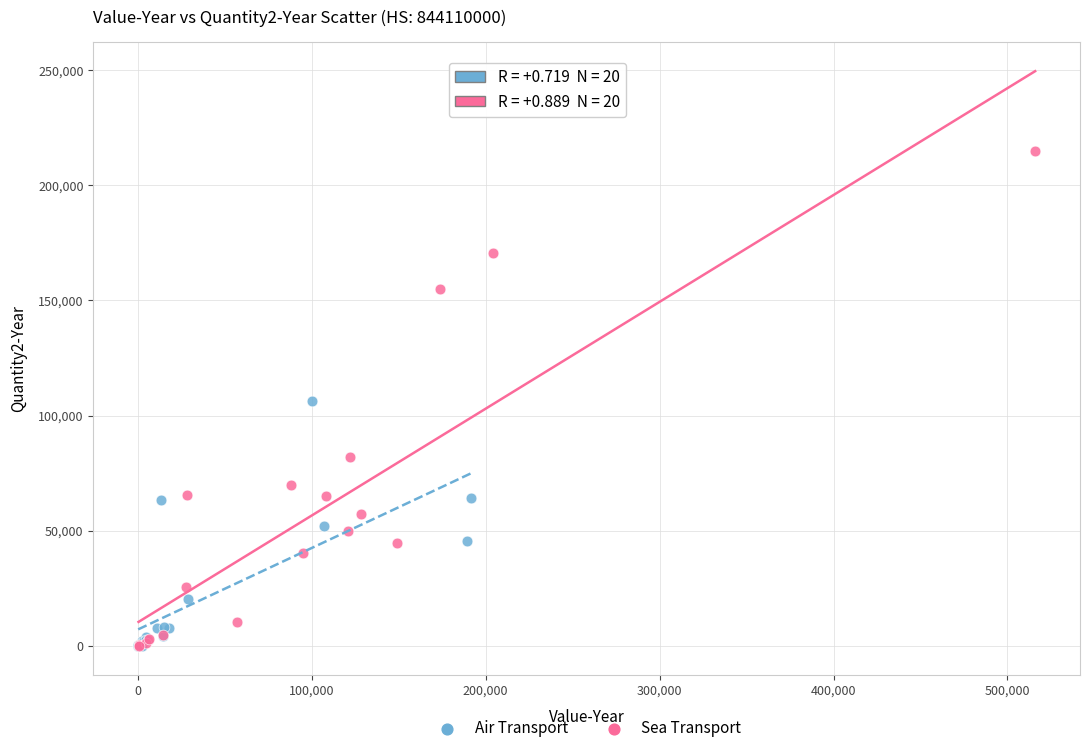

Which series reaches the maximum Y coordinate?

Sea Transport